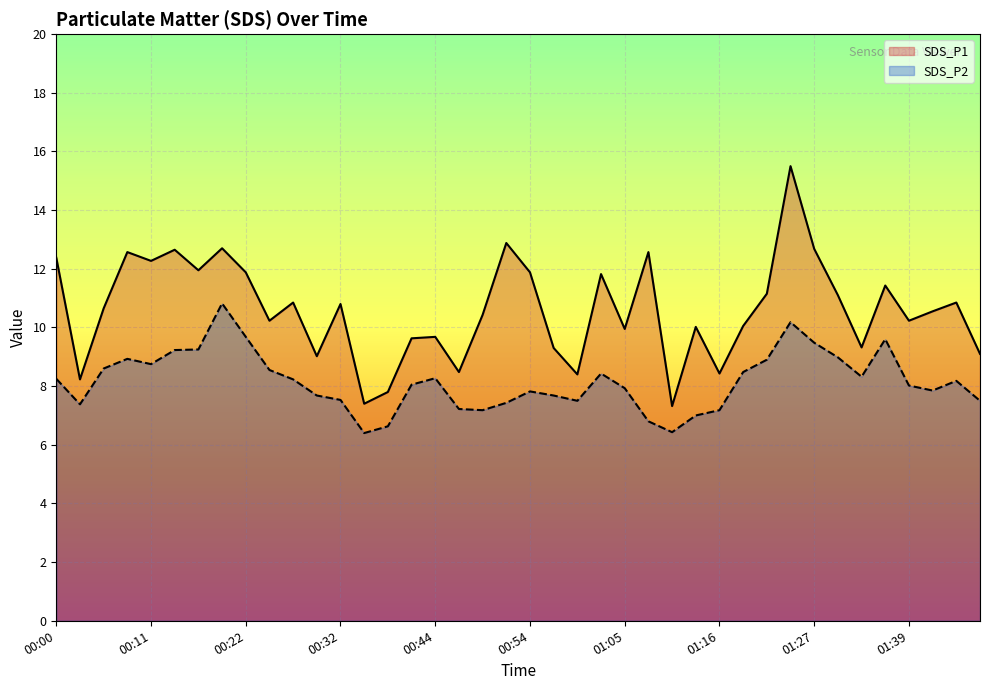

What is the label of the 7th point from the right?

01:30